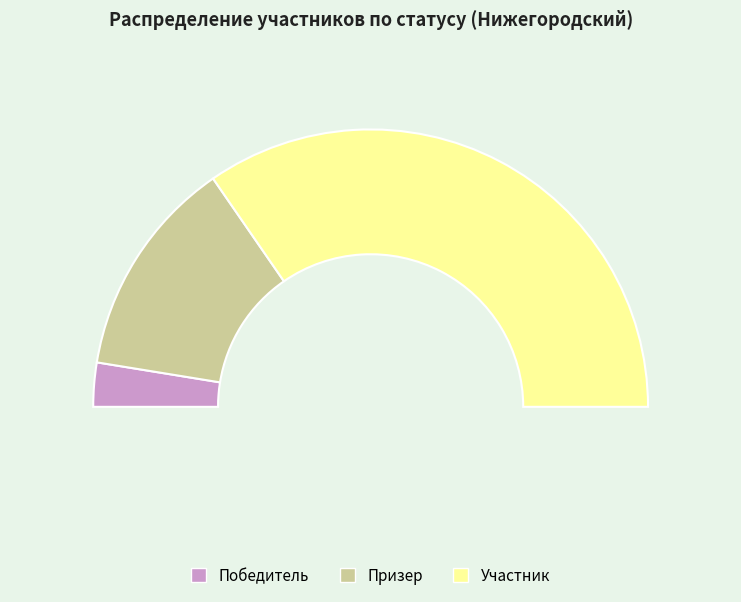

What portion of the pie excludes Призер?

74.4%